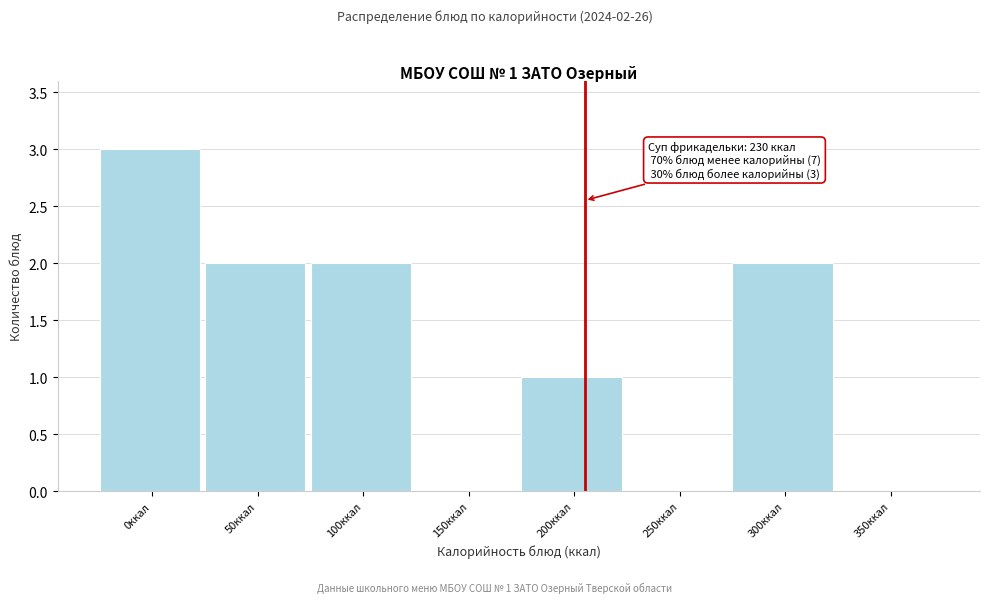

Reading left to right, transcribe all the data shown in this chart.

0ккал=3	50ккал=2	100ккал=2	150ккал=0	200ккал=1	250ккал=0	300ккал=2	350ккал=0